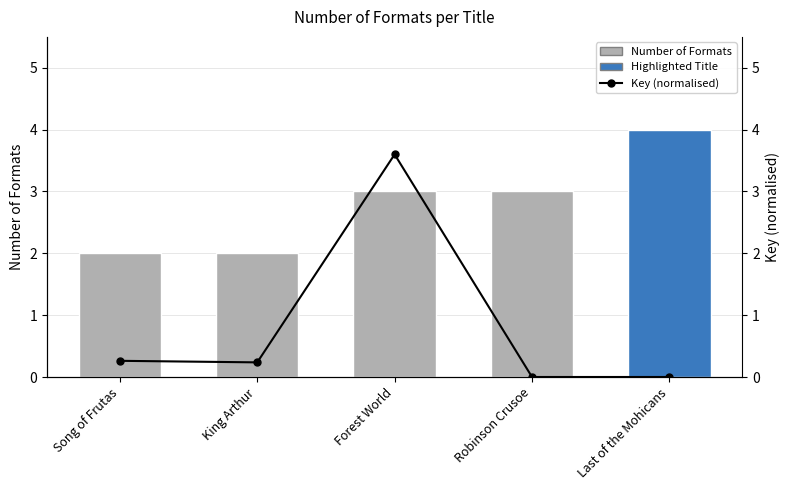

List the series in order of their peak value, highest first.

Number of Formats, Key (normalised)